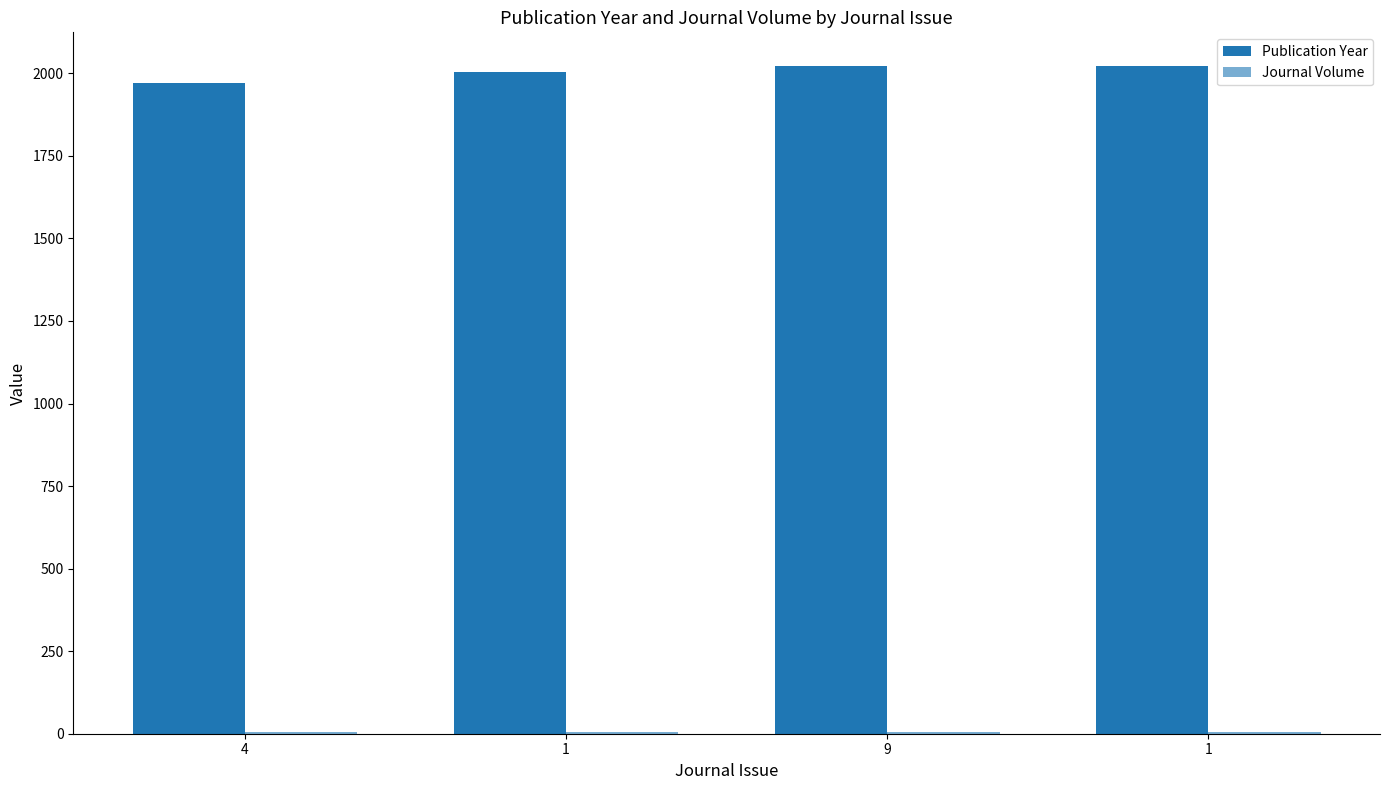

Which label corresponds to the smallest value in the chart?

4